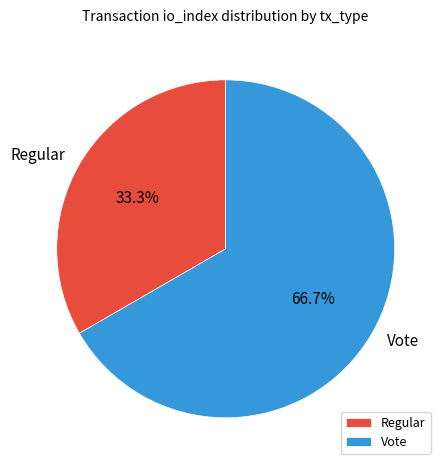

How many segments does this pie chart have?

2